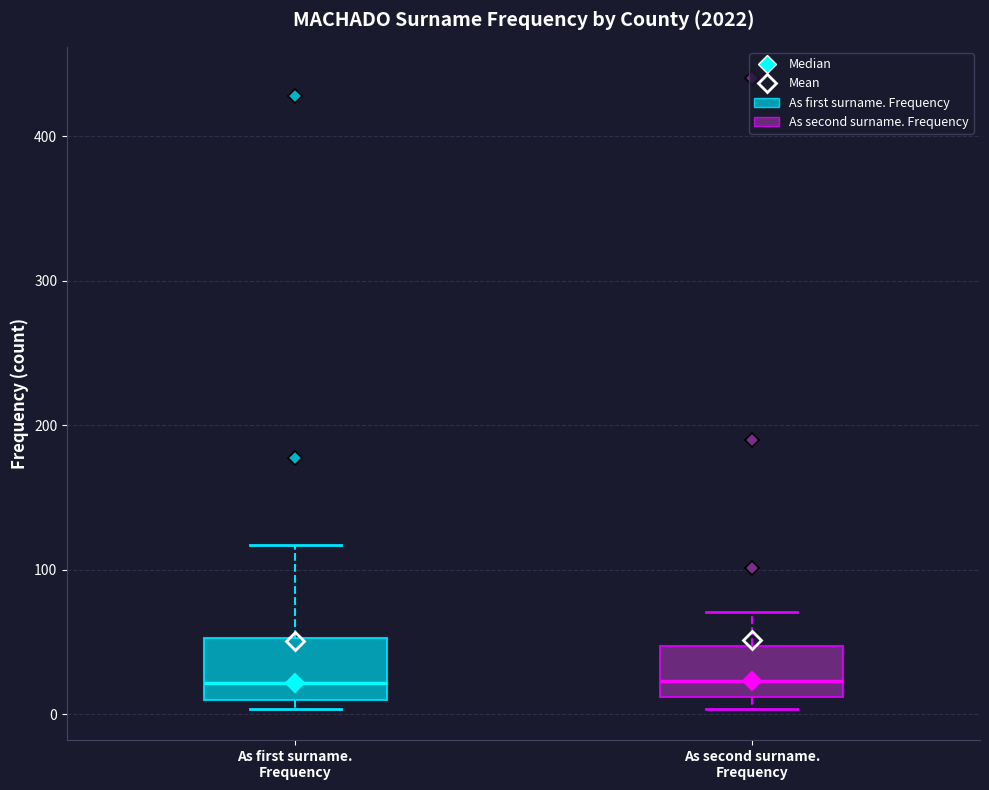

Reading left to right, read every box against the y-axis: the position of its median line, the range the box covers, and the ends of its whiskers. The values are not printed on the chart, so give them approximately, as read against the axis.

As first surname. Frequency: median 20, box 10 to 50, whiskers 0 to 120
As second surname. Frequency: median 20, box 10 to 50, whiskers 0 to 70